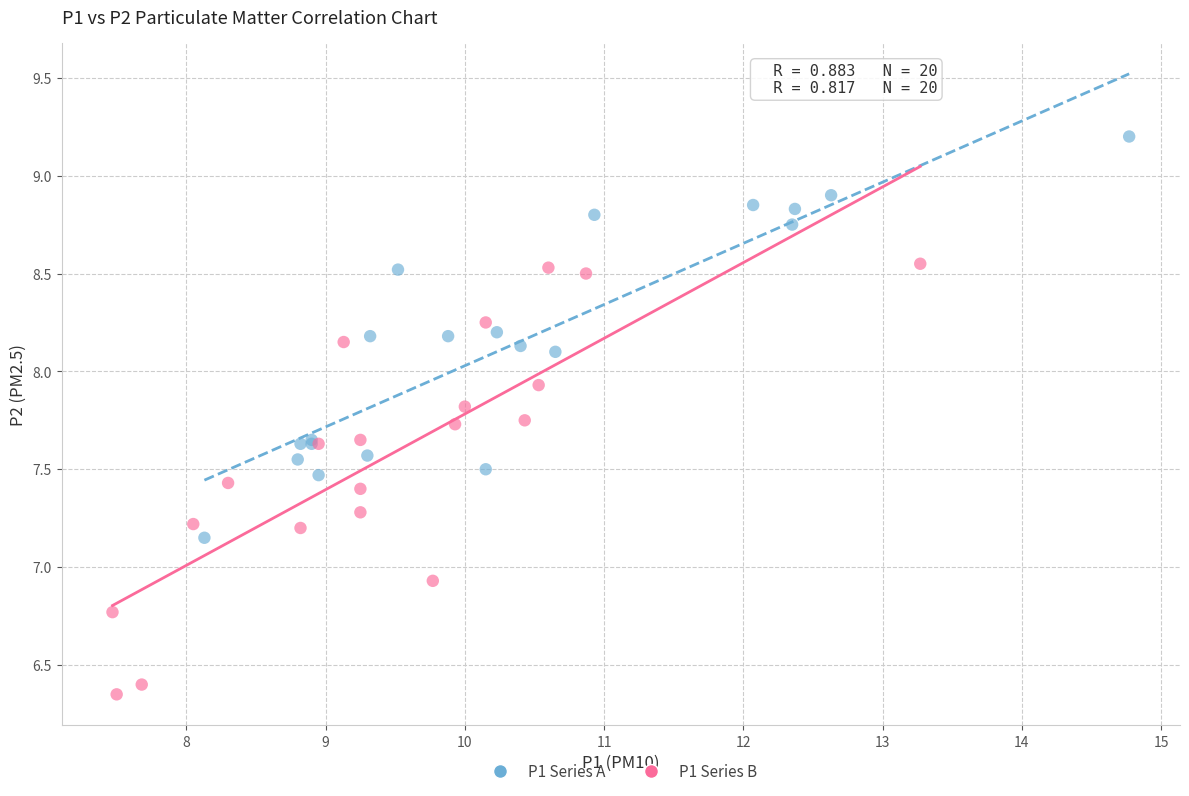

Which series reaches the minimum Y coordinate?

P1 Series B